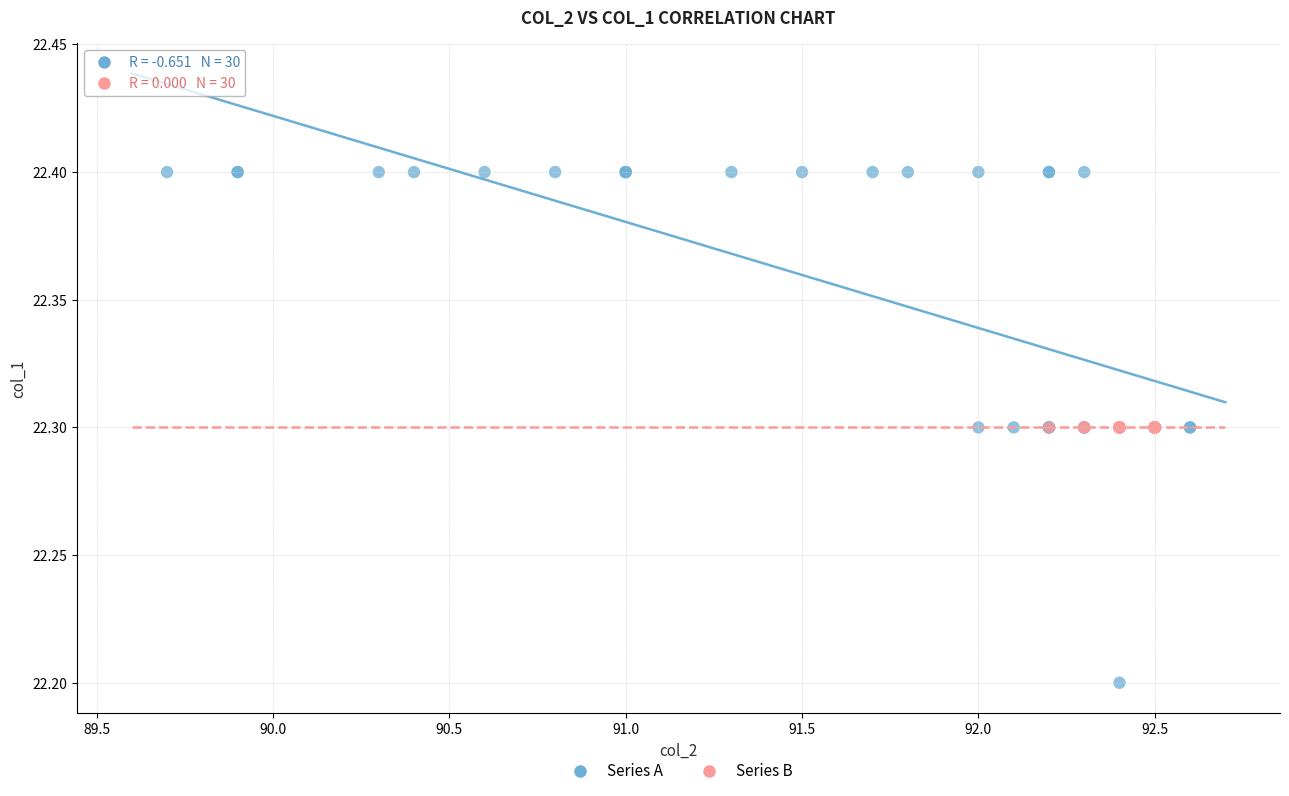

Which series contains the highest Y value?

Series A